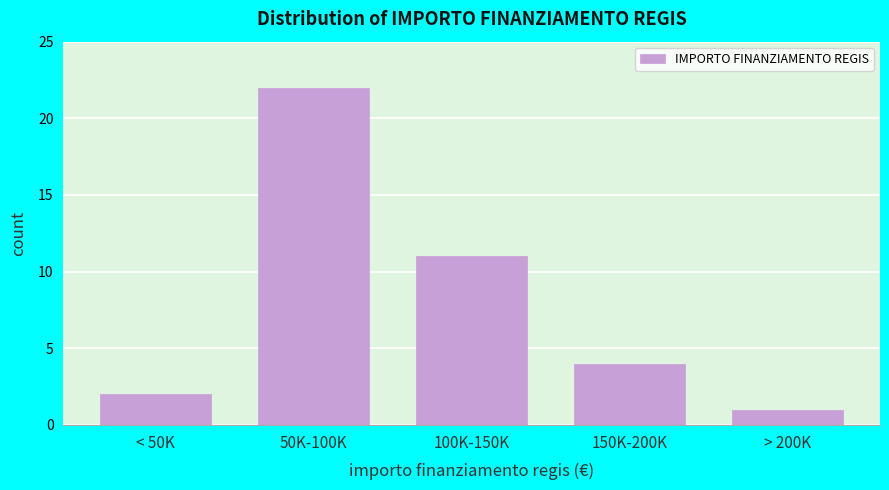

Reading left to right, list all the values displayed in this chart.

2	22	11	4	1